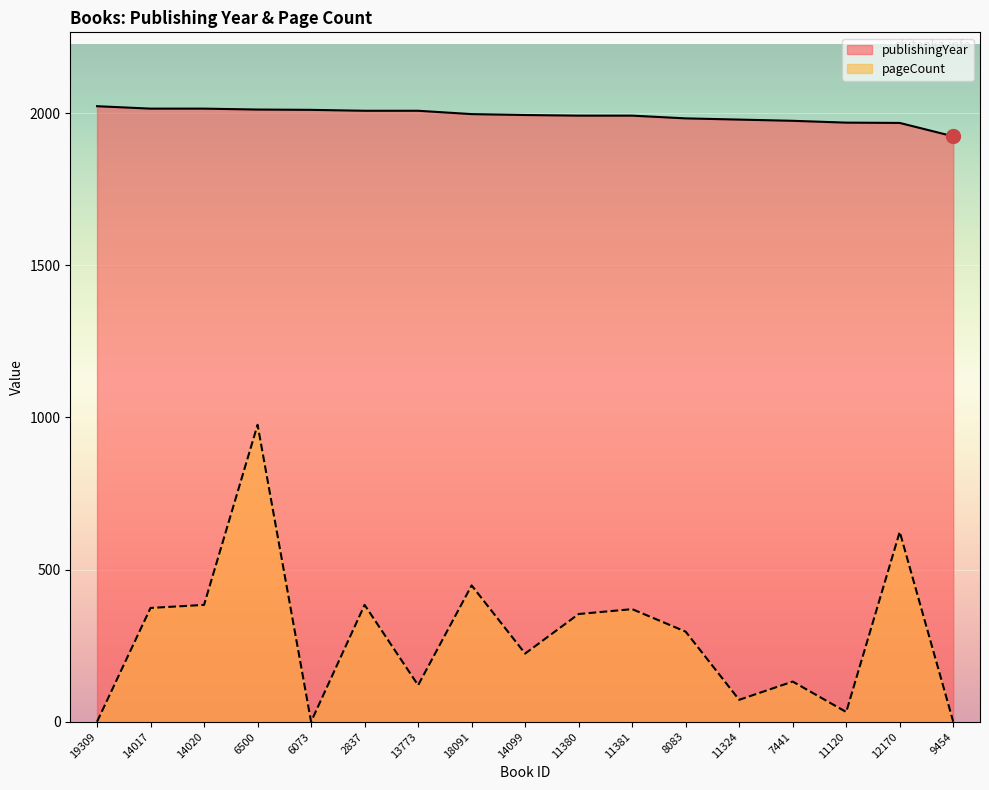

The pageCount series shows 296 at 8083. True or false?

True